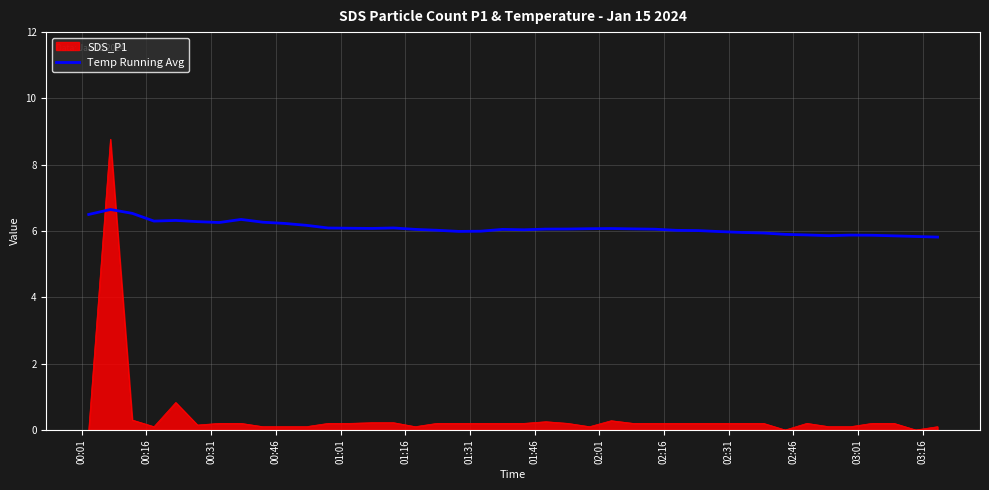

How many intersections are there between Temp Running Avg and SDS_P1?

2